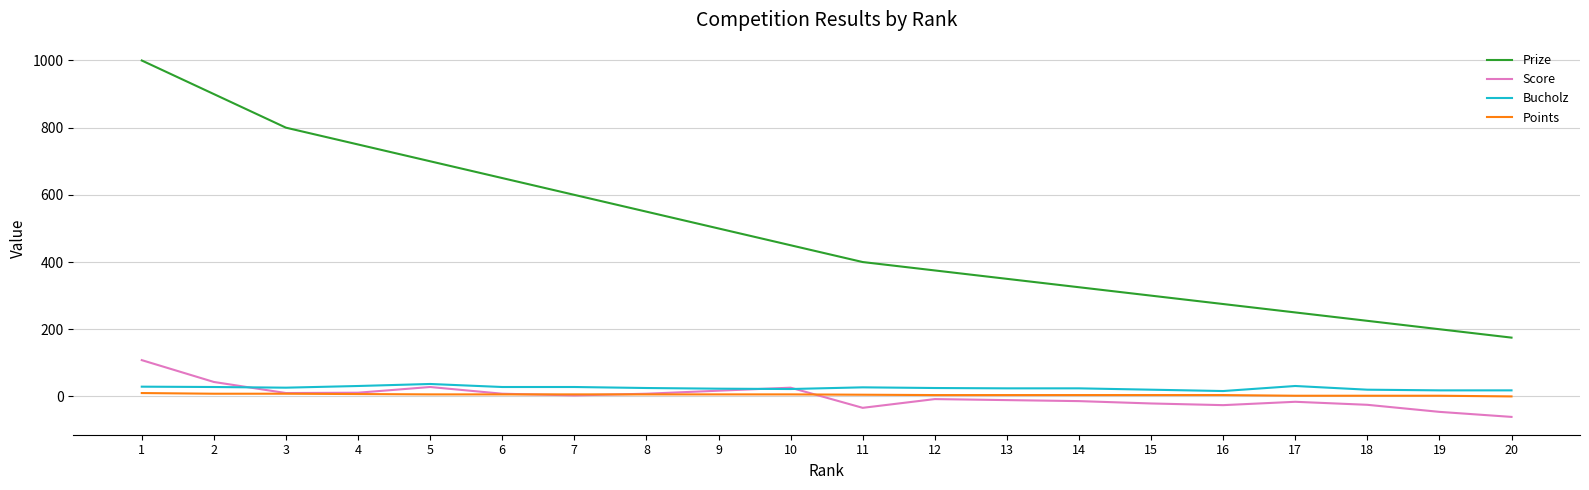

Which series has the largest total across all categories?

Prize